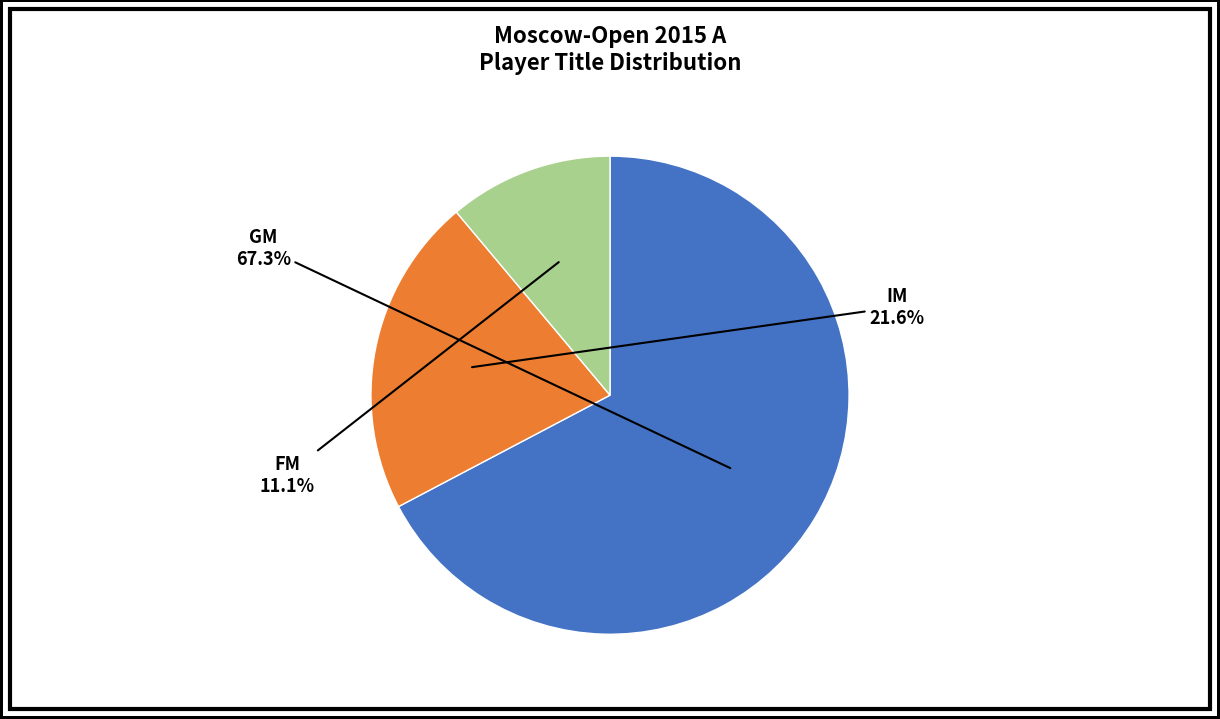

To the nearest percent, what is the average slice percentage?

33%